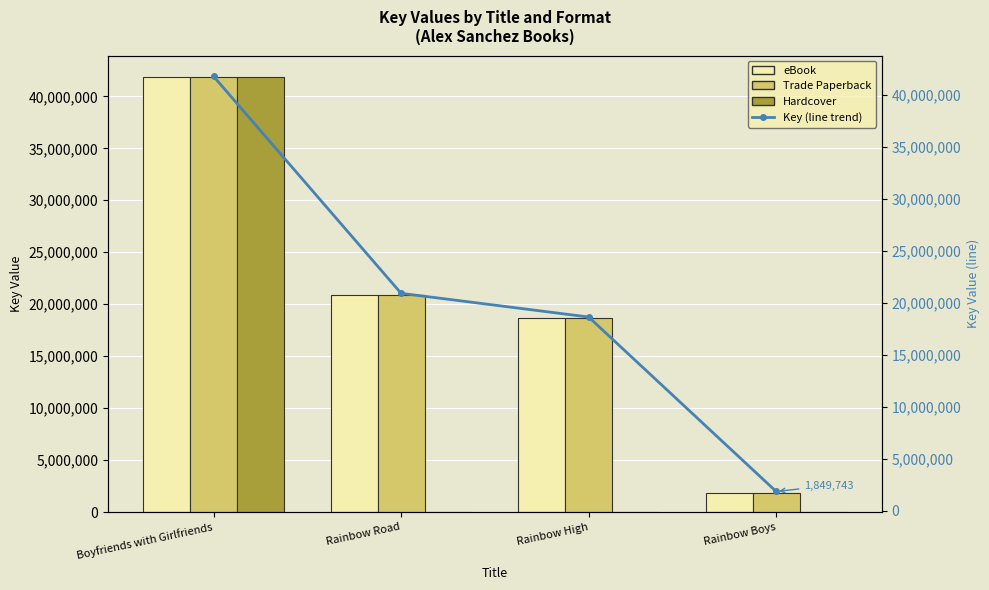

Reading left to right, transcribe all the data shown in this chart.

eBook: Boyfriends with Girlfriends=41826359	Rainbow Road=20931983	Rainbow High=18651478	Rainbow Boys=1849743
Trade Paperback: Boyfriends with Girlfriends=41826359	Rainbow Road=20931983	Rainbow High=18651478	Rainbow Boys=1849743
Hardcover: Boyfriends with Girlfriends=41826359	Rainbow Road=0	Rainbow High=0	Rainbow Boys=0
Key (line trend): Boyfriends with Girlfriends=41826359	Rainbow Road=20931983	Rainbow High=18651478	Rainbow Boys=1849743